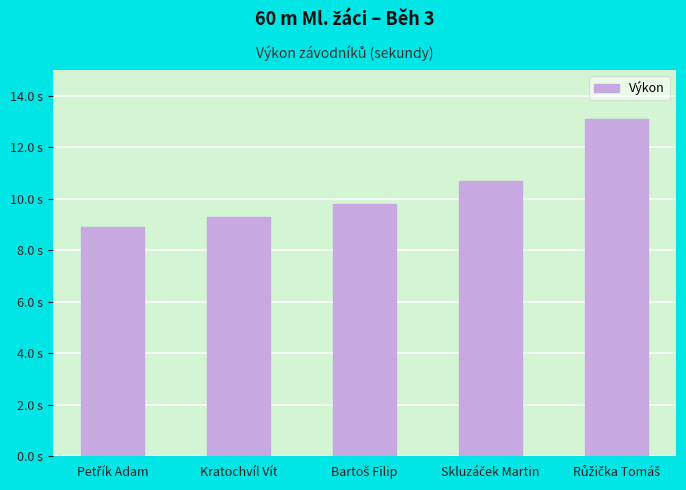

What is the change in value from Petřík Adam to Bartoš Filip?

+0.9